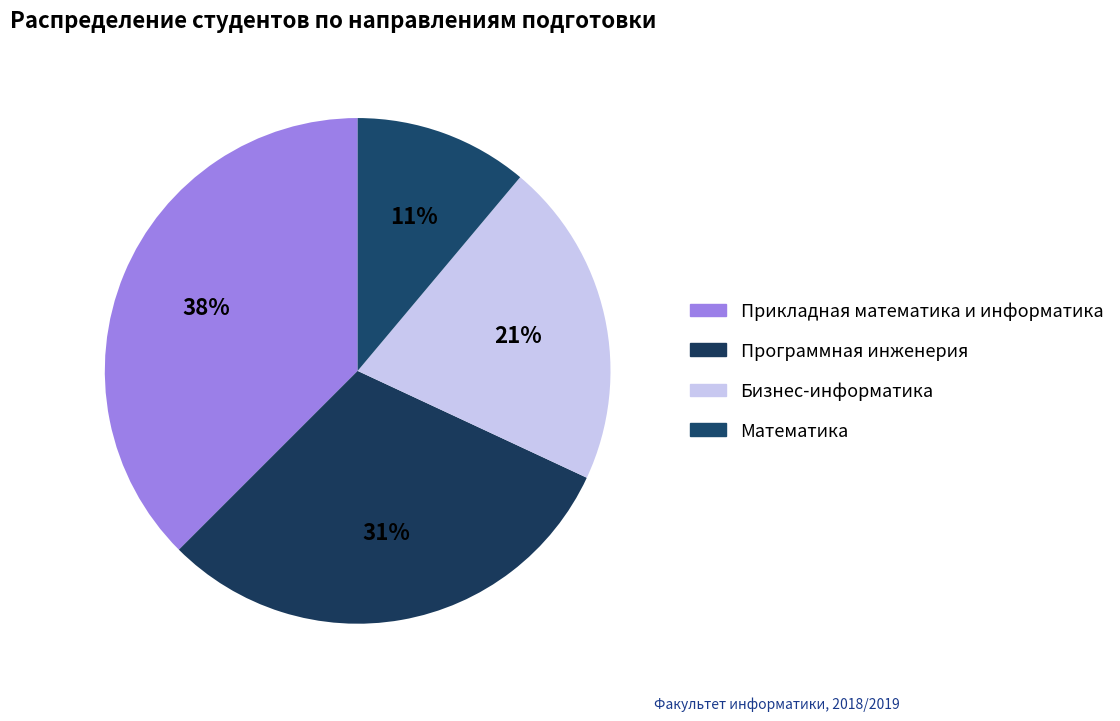

What percentage is the Бизнес-информатика slice, to the nearest percent?

21%